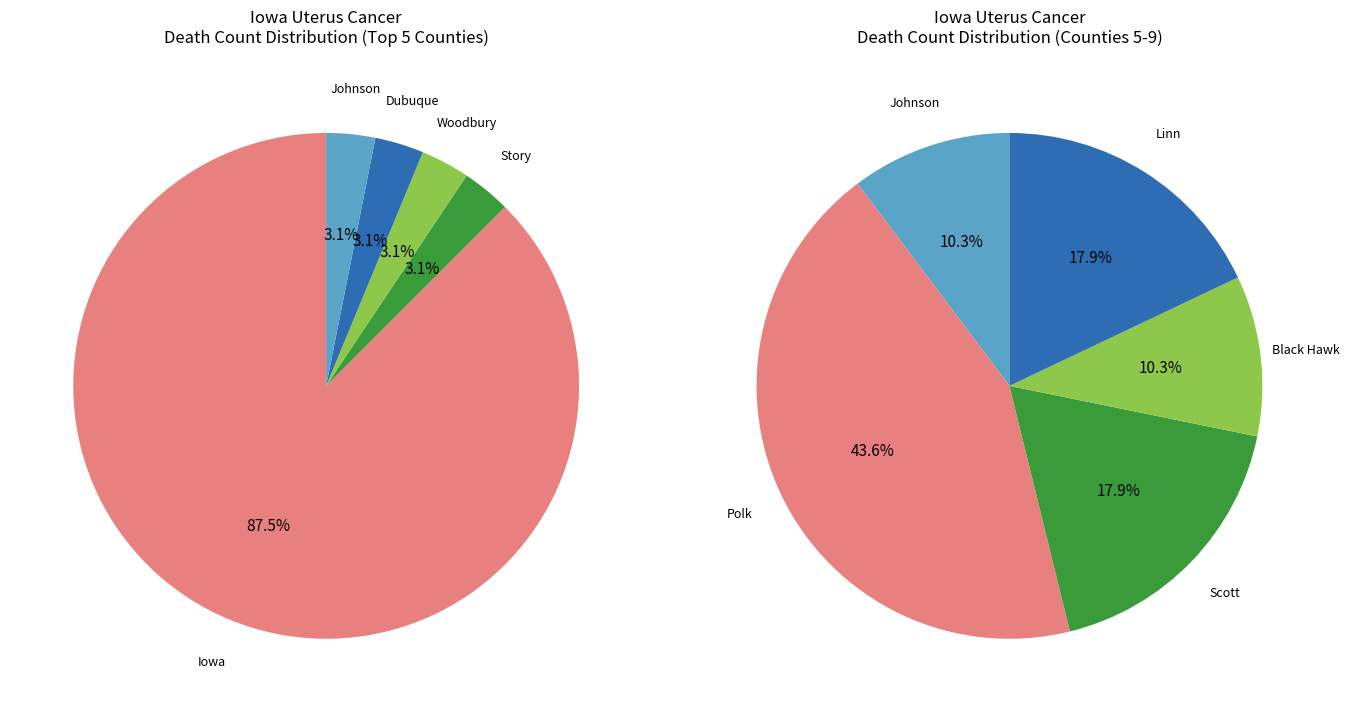

Which slice represents more than half of the pie?

Iowa